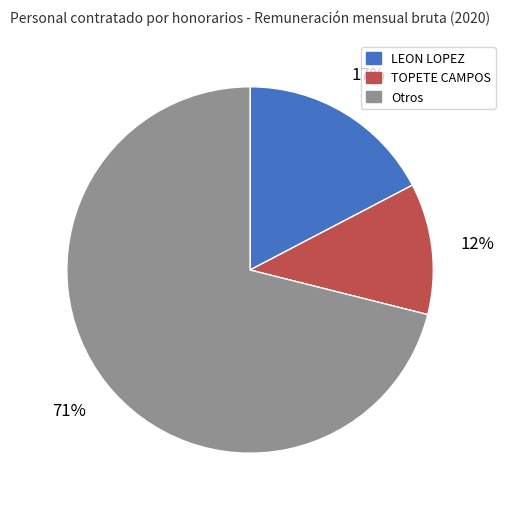

What is the majority slice?

Otros